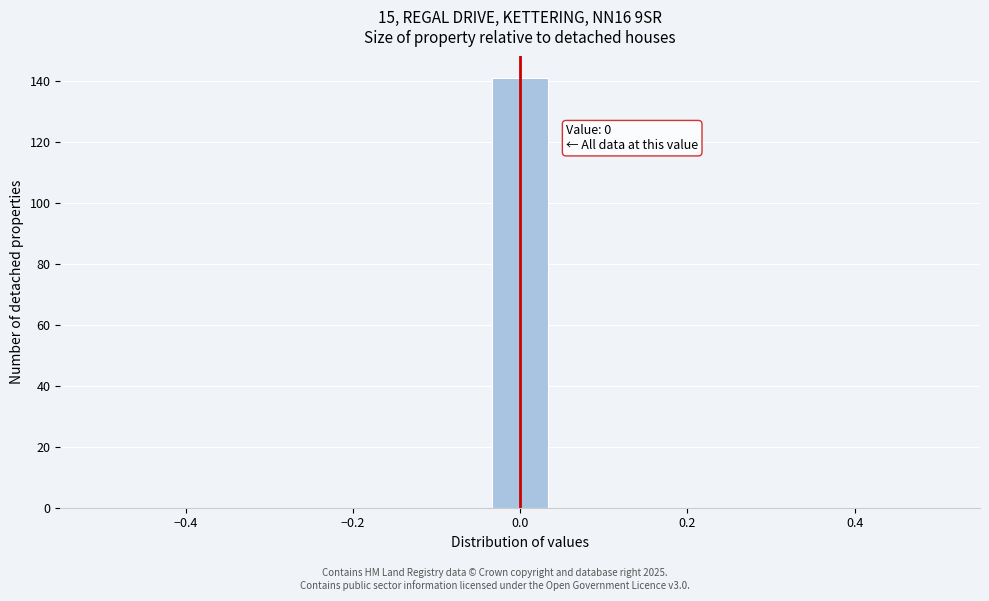

Around what value on the x-axis is the tallest bar? Give the approximate position of its centre, as read against the axis.

0.00